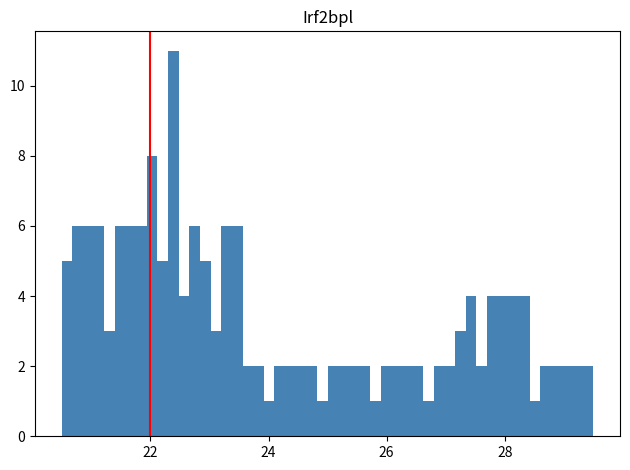

Around what value on the x-axis is the tallest bar? Give the approximate position of its centre, as read against the axis.

22.4